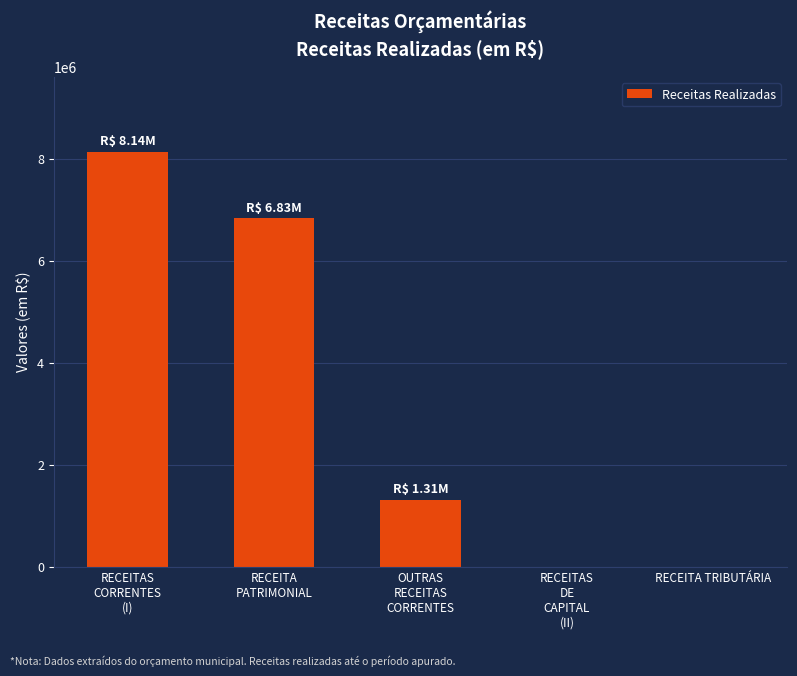

What is the change in value from OUTRAS
RECEITAS
CORRENTES to RECEITA TRIBUTÁRIA?

-1310751.6